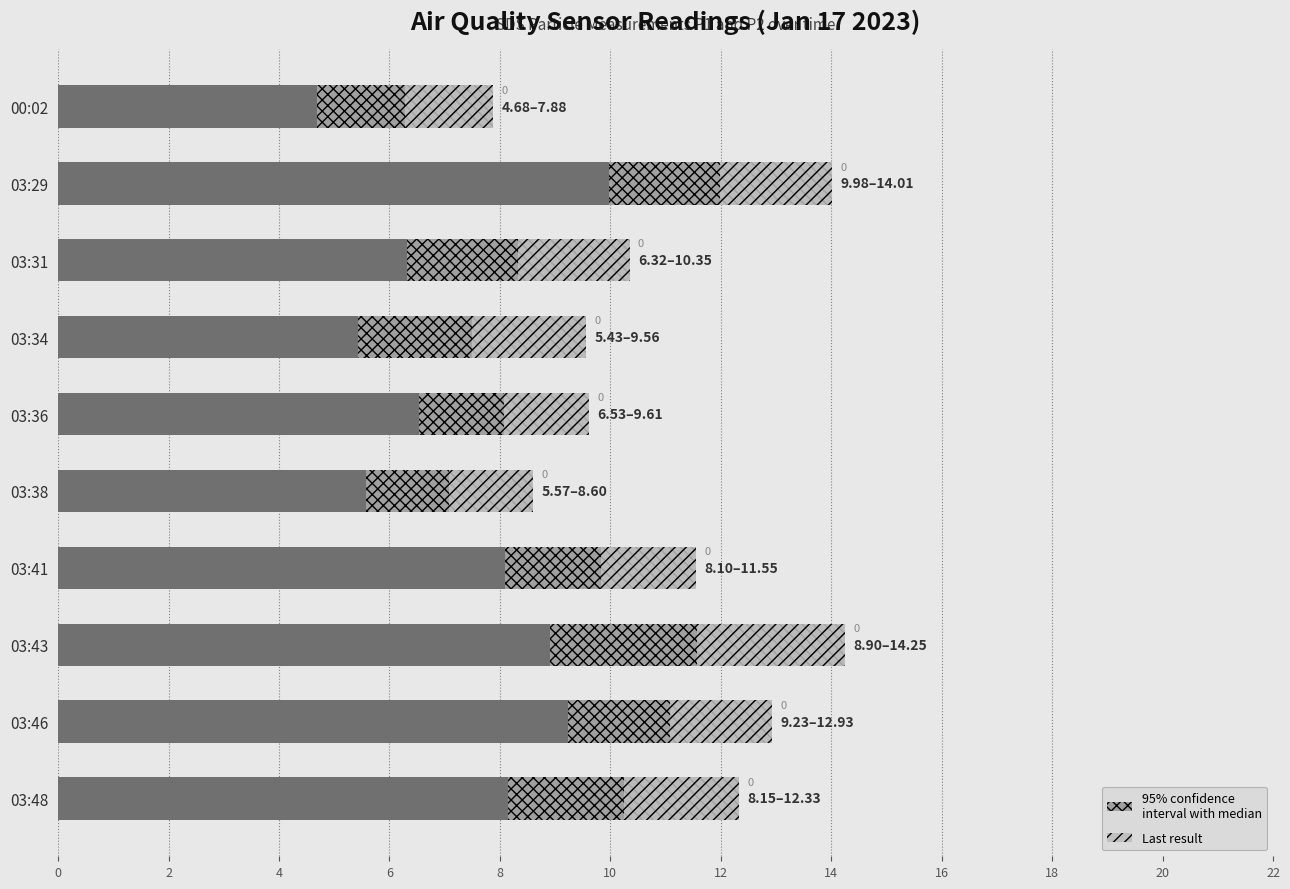

Count the number of categories in the chart.

10